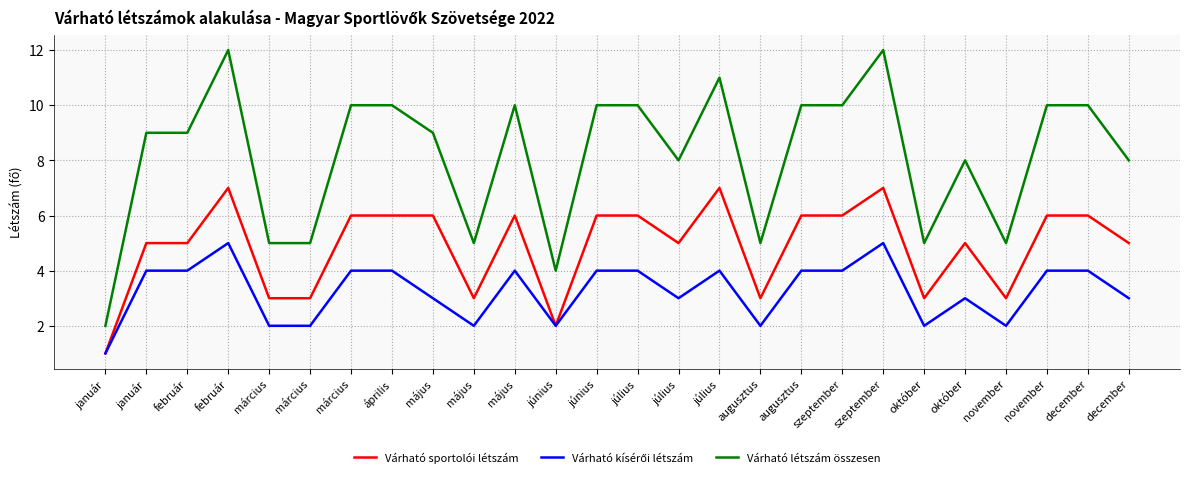

Count the number of categories in the chart.

26